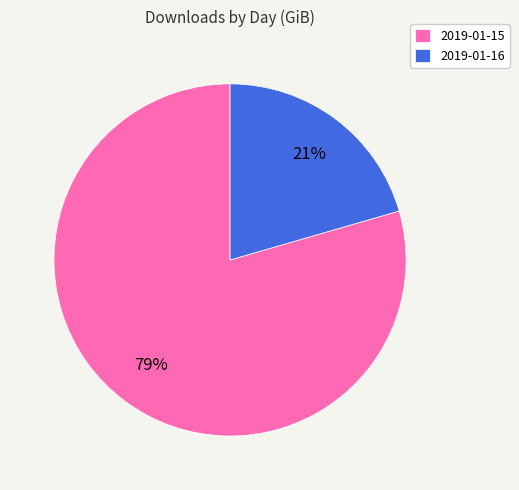

Combined, do 2019-01-15 and 2019-01-16 account for over 50%?

Yes